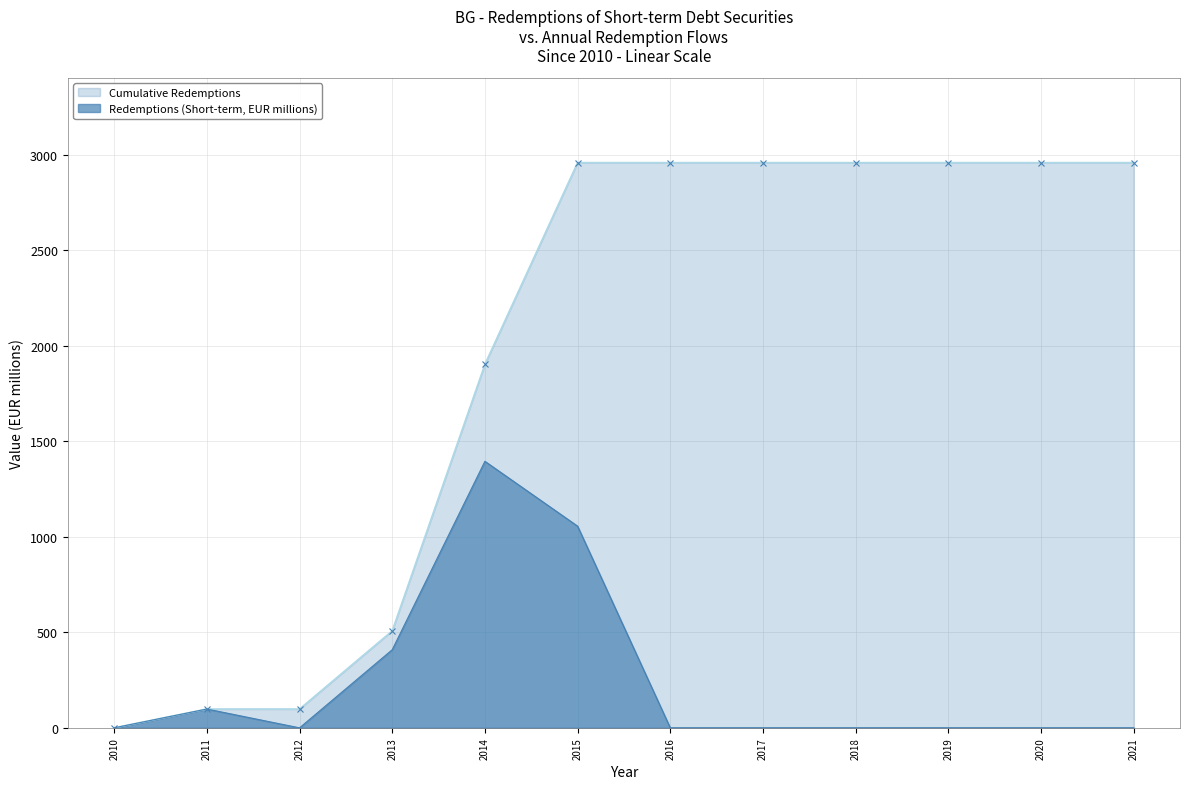

Which series has the widest spread of values?

Cumulative Redemptions